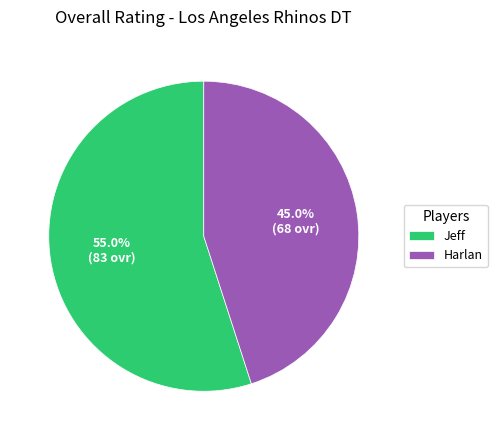

How many segments does this pie chart have?

2